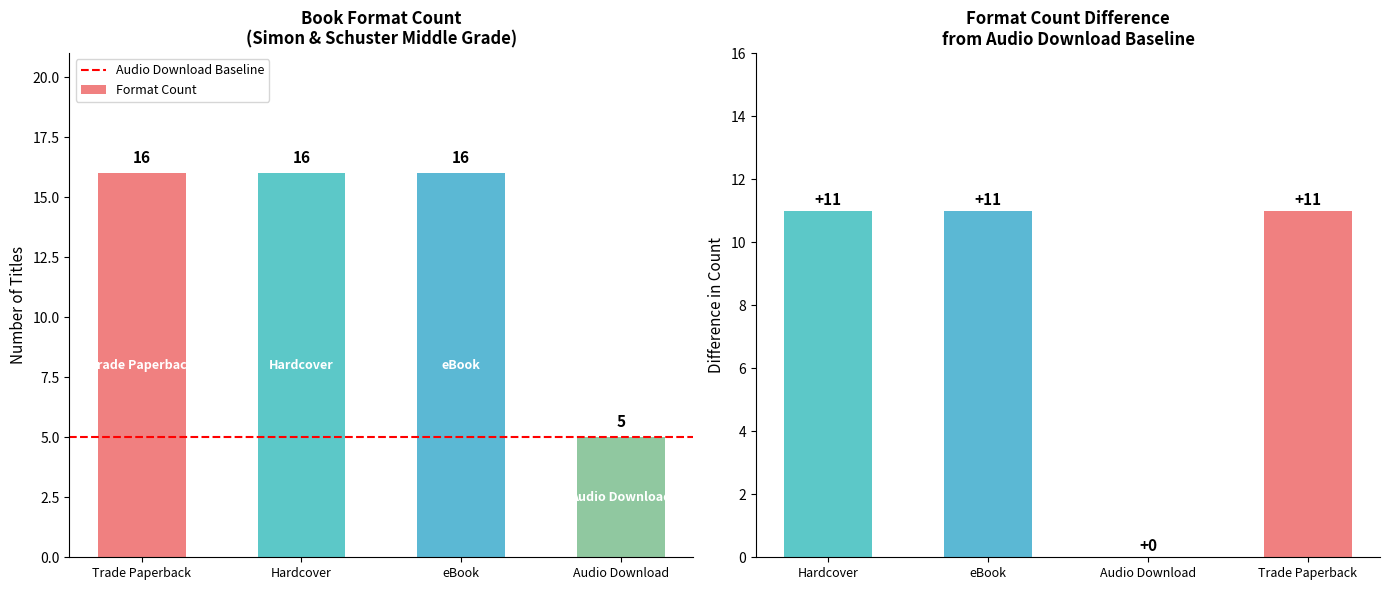

Does the chart contain stacked bars?

No